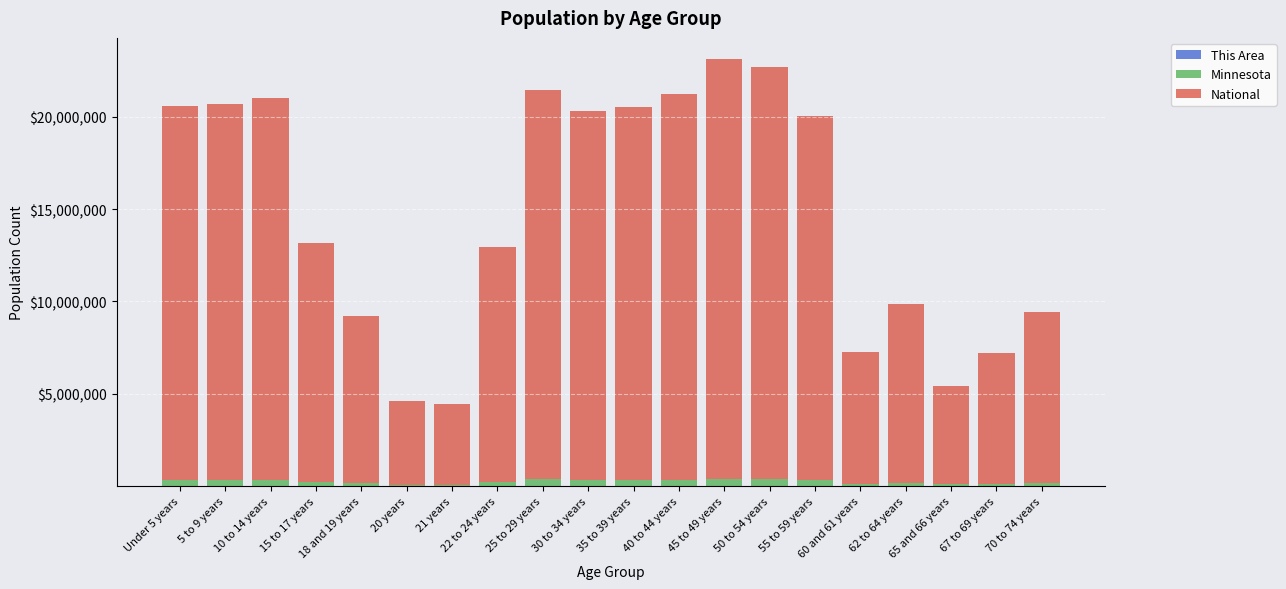

Rank the series at 50 to 54 years from lowest to highest value.

This Area, Minnesota, National